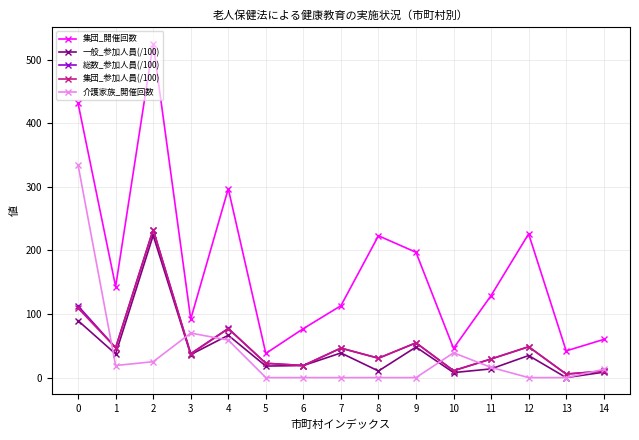

How many distinct data groups are displayed?

5